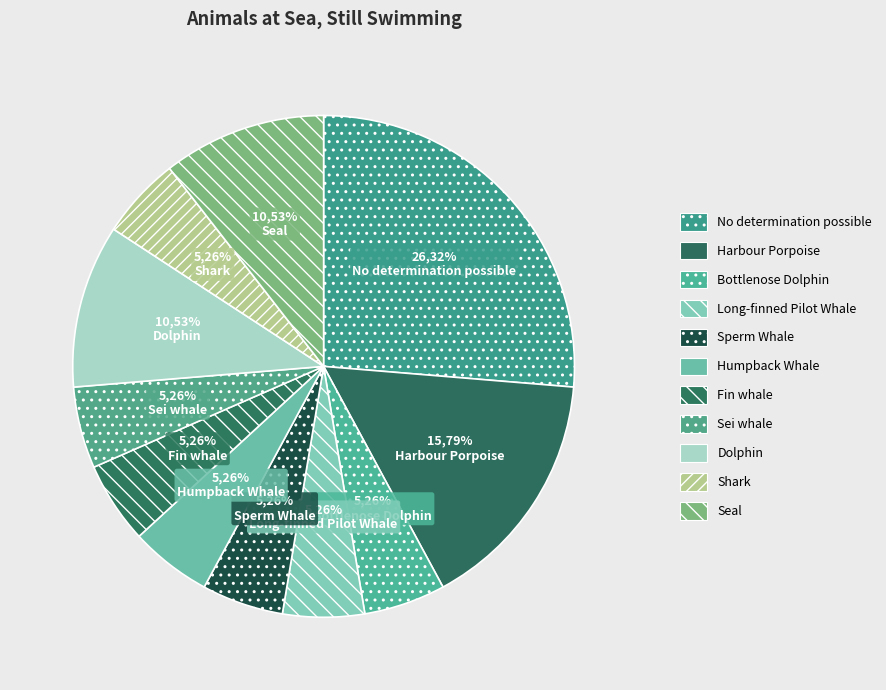

What is the smallest slice in the pie chart?

Bottlenose Dolphin